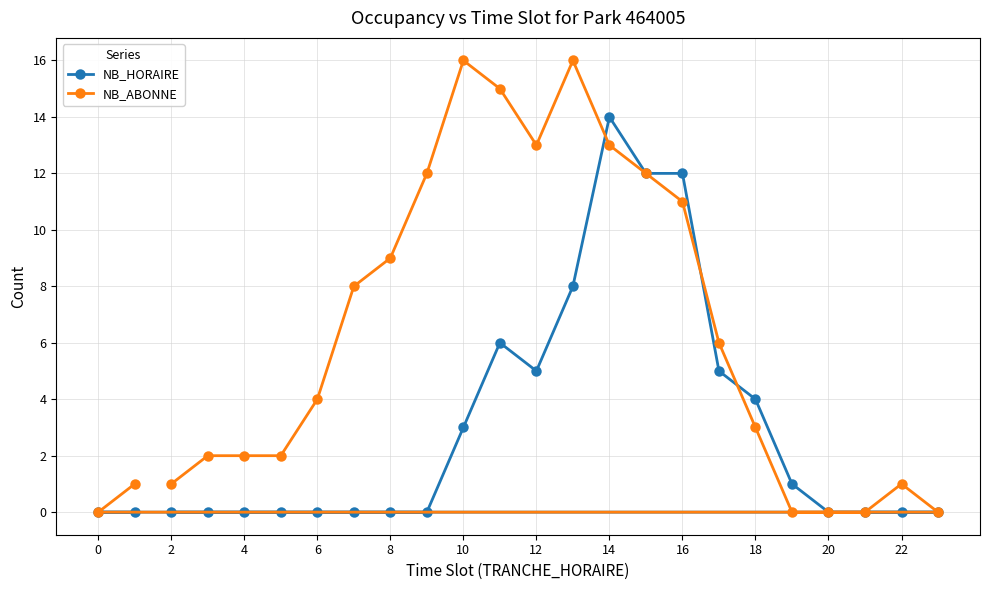

What is the sum of all NB_HORAIRE values?

70